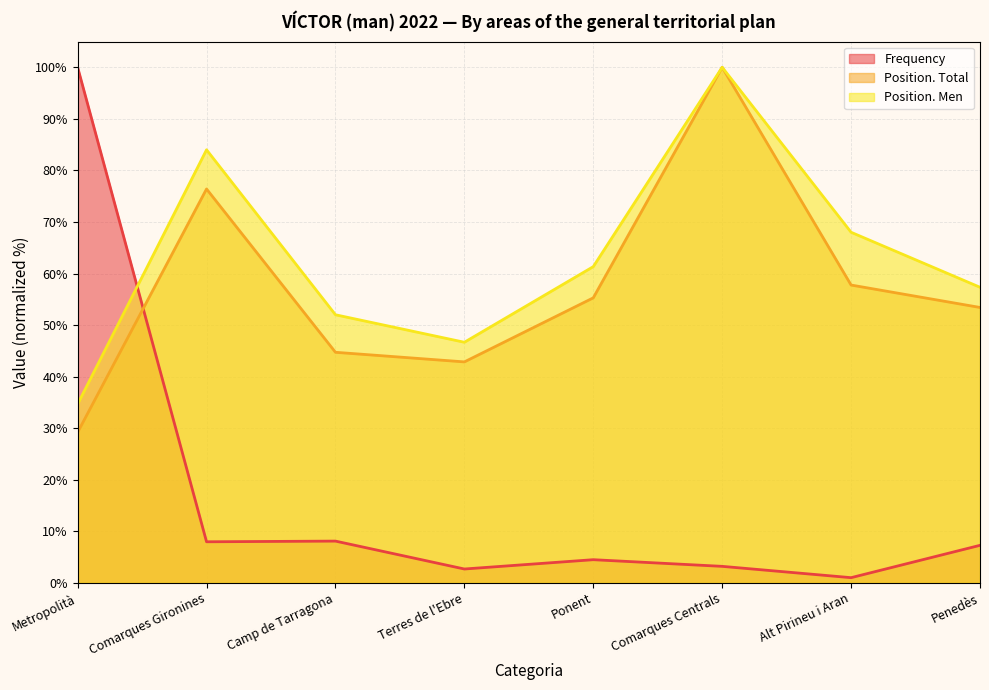

What is the label of the 1st point from the right?

Penedès